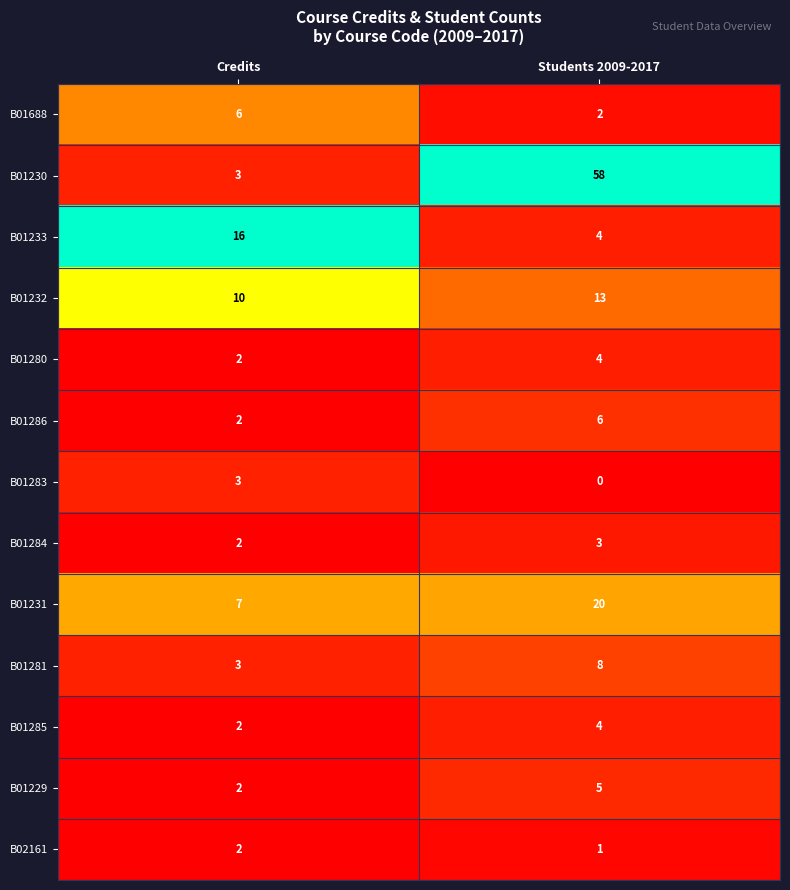

What is the difference between the maximum and minimum values in the B01688 series?

4